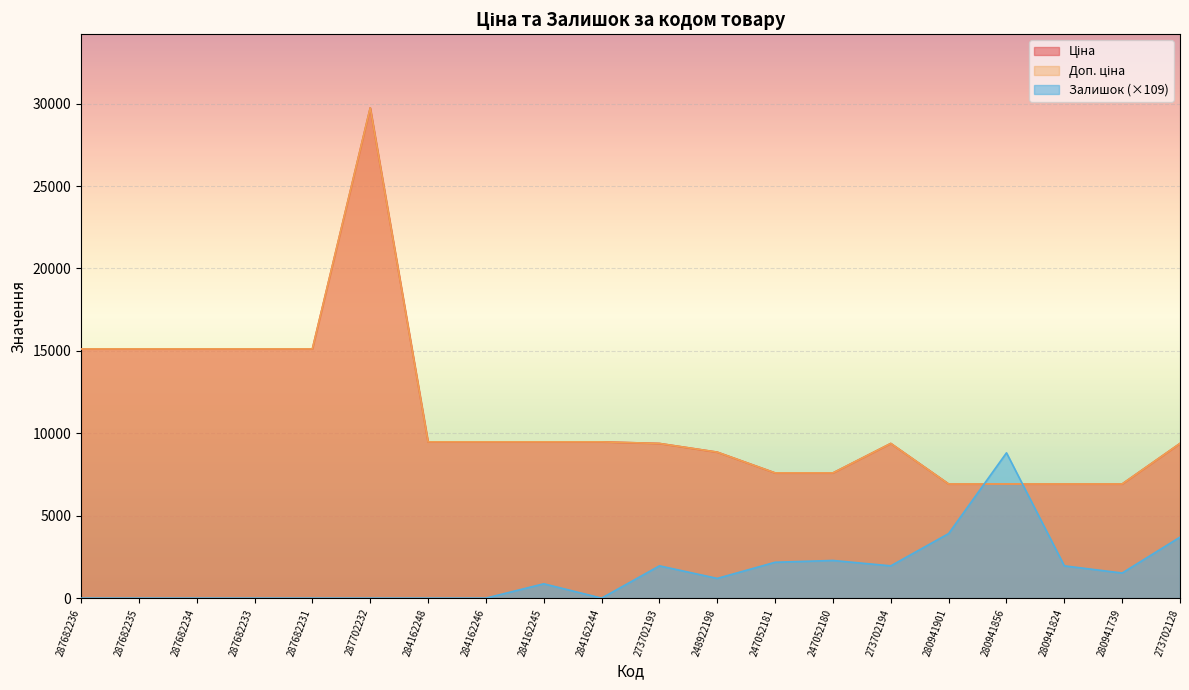

Does the chart display data point markers on the line(s)?

No